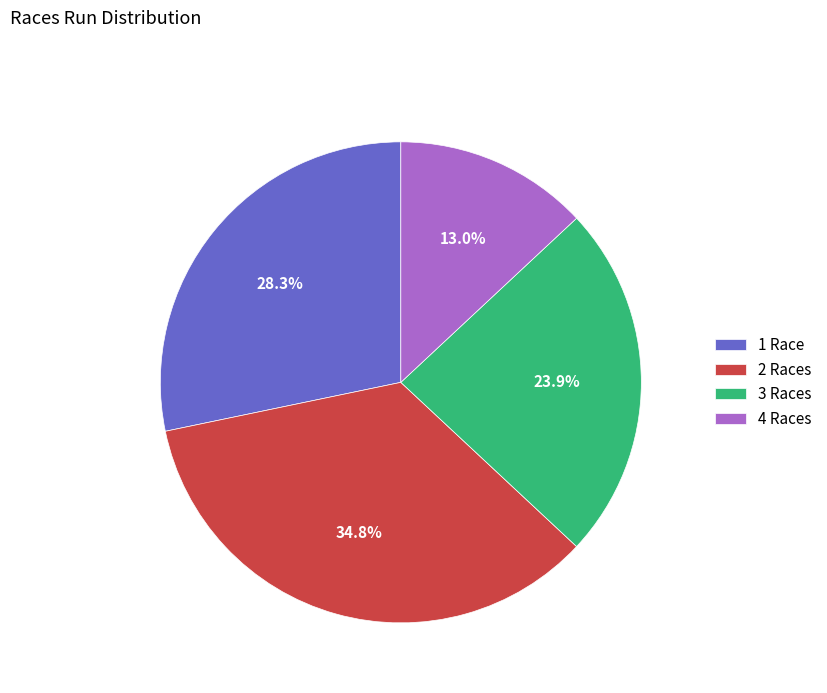

Is there a majority slice in this chart?

No